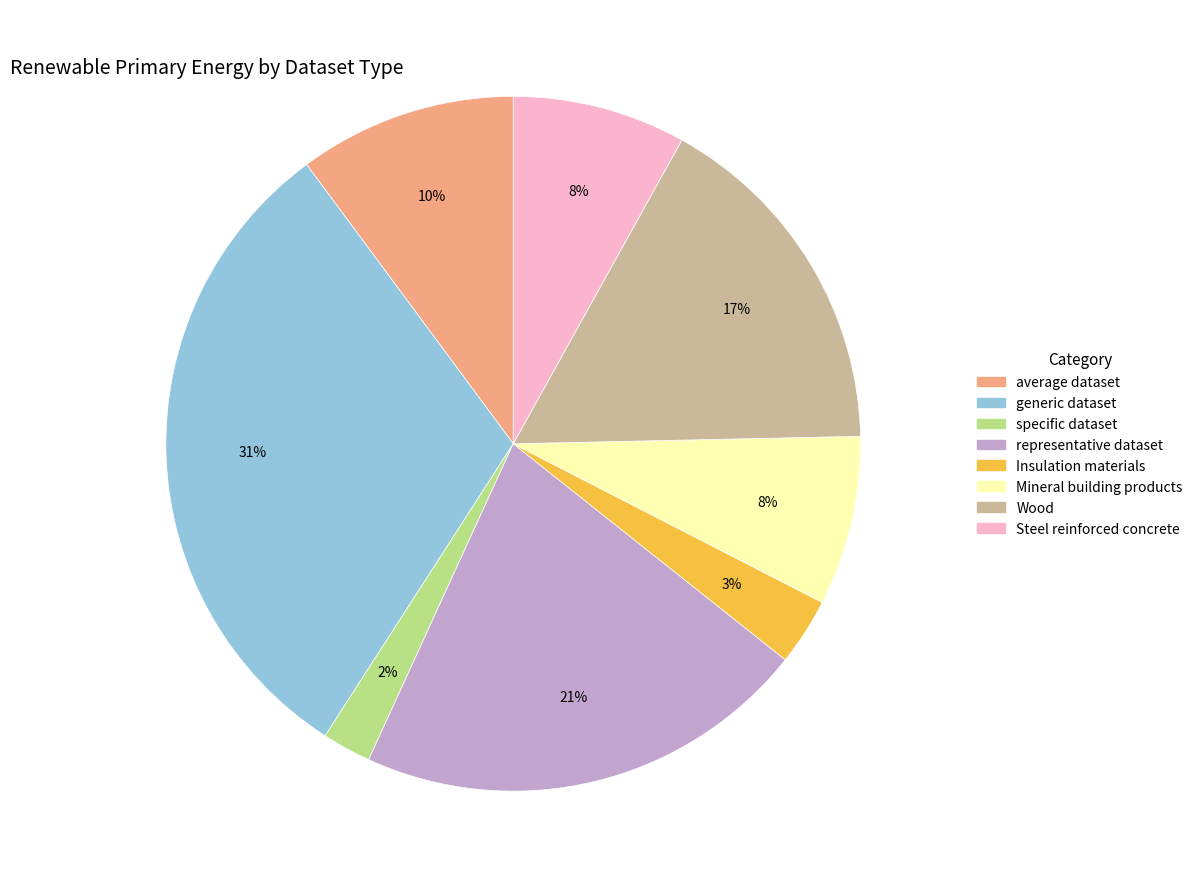

What is the largest slice in the pie chart?

generic dataset